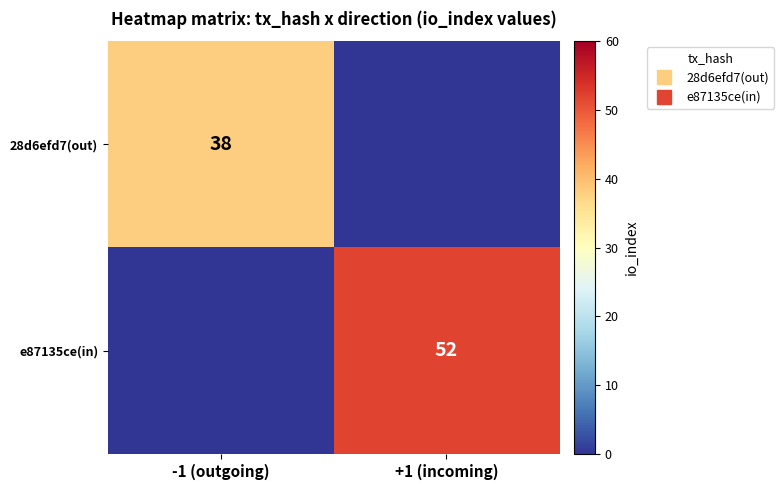

List the series in order of their peak value, lowest first.

28d6efd7(out), e87135ce(in)